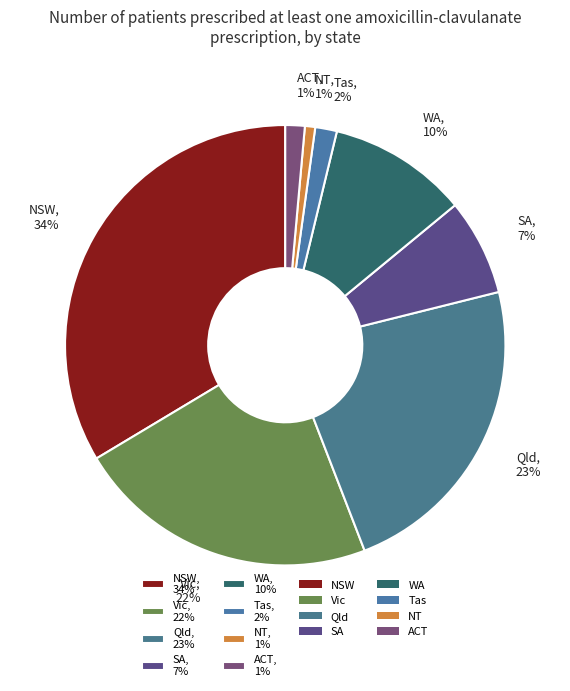

To the nearest percent, what percentage of the pie is NSW, 34%?

34%